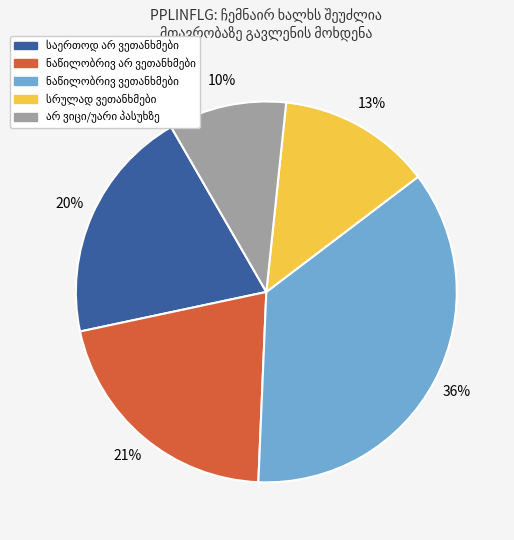

Does any single category account for the majority?

No